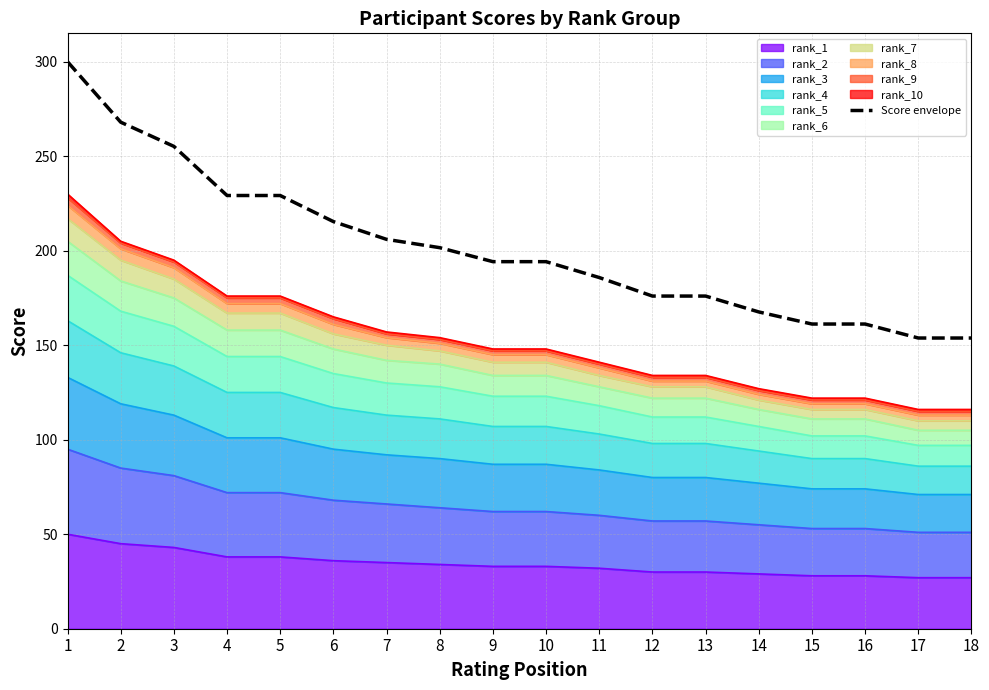

What is the value of the 6th point from the left?

215.4